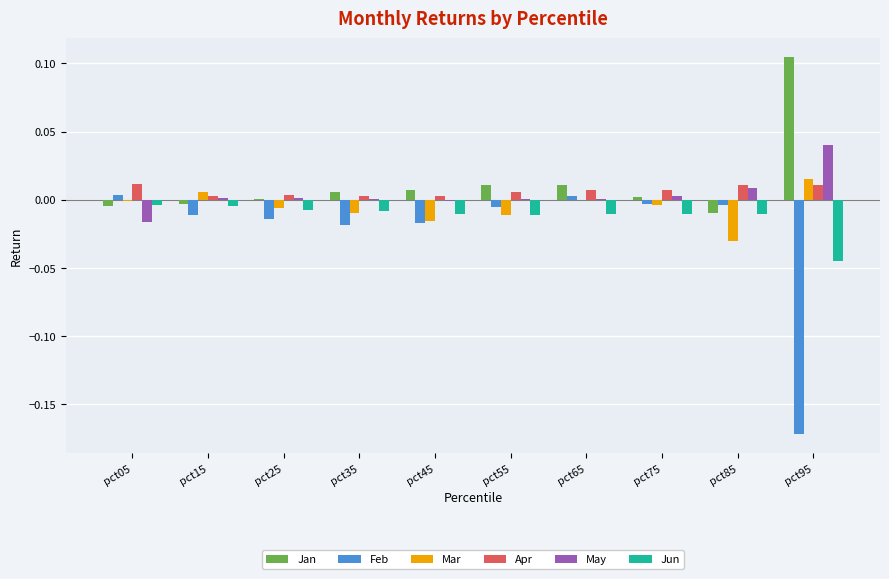

Is it true that Apr equals 0.0 at pct05?

True